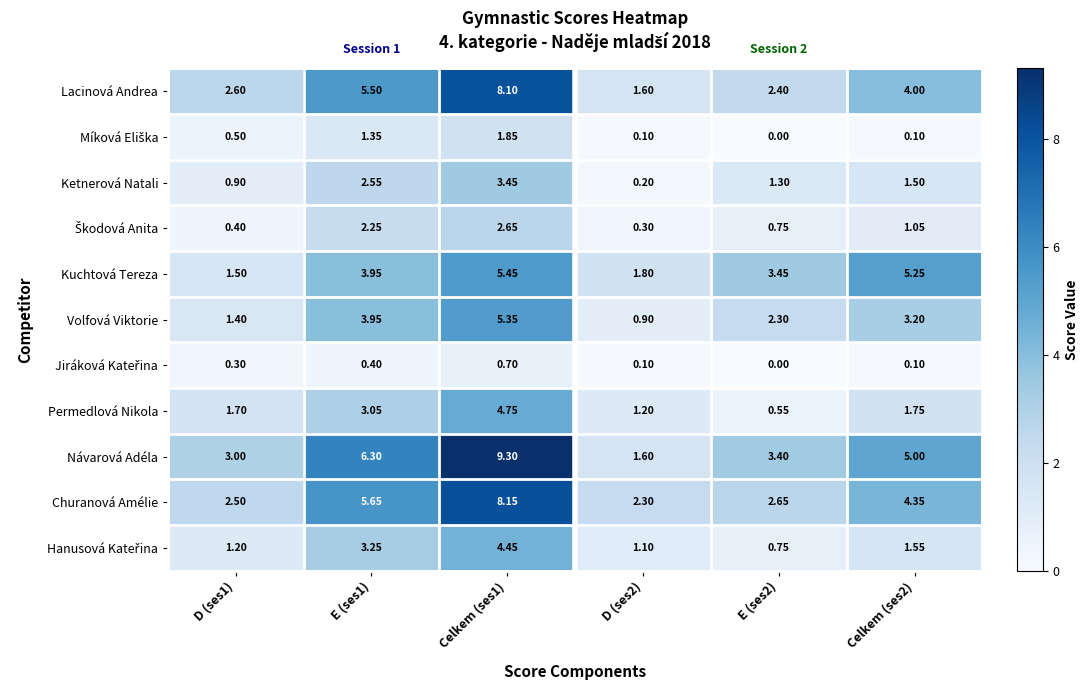

Which series has the largest range (max minus min)?

Návarová Adéla